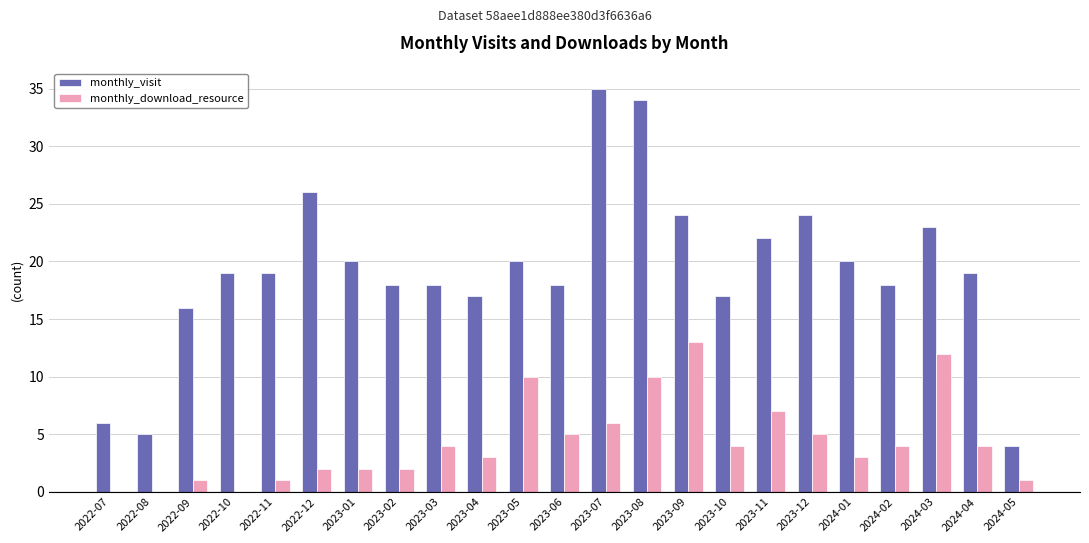

Reading left to right, list all the values displayed in this chart.

monthly_visit: 2022-07=6	2022-08=5	2022-09=16	2022-10=19	2022-11=19	2022-12=26	2023-01=20	2023-02=18	2023-03=18	2023-04=17	2023-05=20	2023-06=18	2023-07=35	2023-08=34	2023-09=24	2023-10=17	2023-11=22	2023-12=24	2024-01=20	2024-02=18	2024-03=23	2024-04=19	2024-05=4
monthly_download_resource: 2022-07=0	2022-08=0	2022-09=1	2022-10=0	2022-11=1	2022-12=2	2023-01=2	2023-02=2	2023-03=4	2023-04=3	2023-05=10	2023-06=5	2023-07=6	2023-08=10	2023-09=13	2023-10=4	2023-11=7	2023-12=5	2024-01=3	2024-02=4	2024-03=12	2024-04=4	2024-05=1